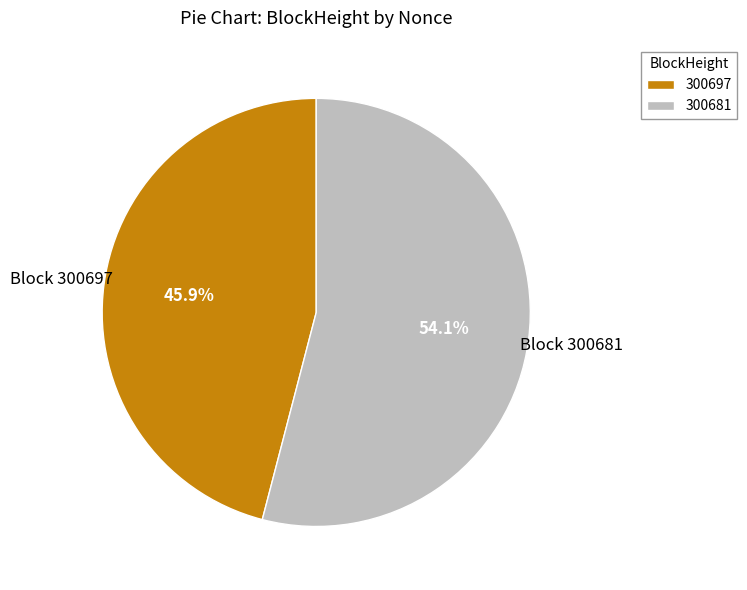

What percentage is the 300681 slice, to the nearest percent?

54%